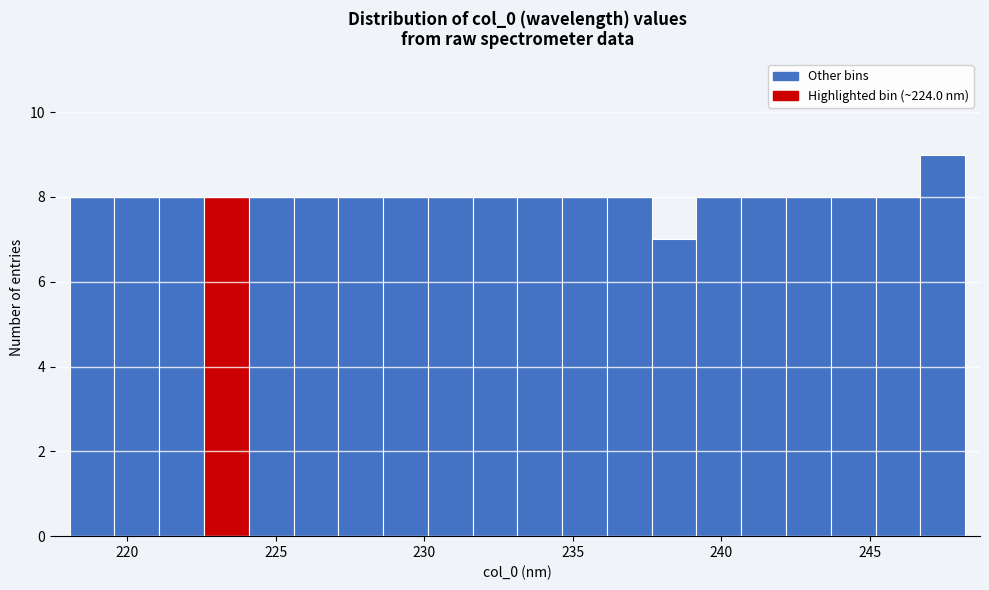

Read against the x-axis, roughly where is the centre of the tallest bar?

247.5